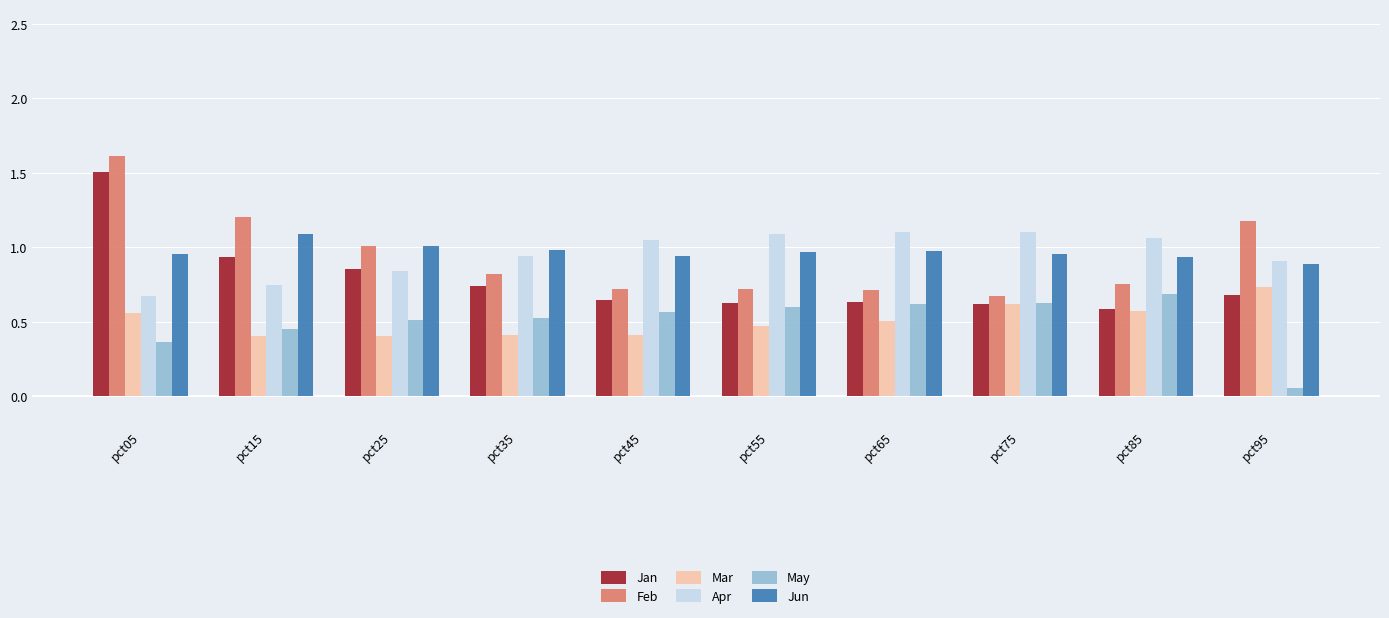

At how many categories does at least one series exceed 0?

10